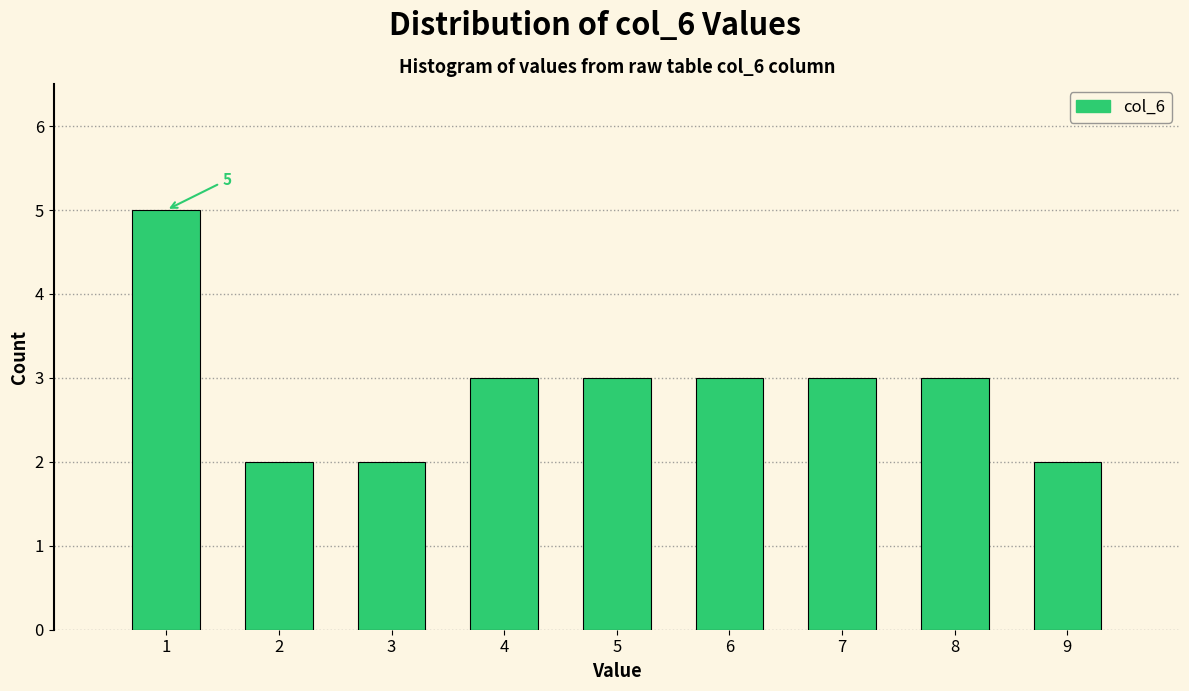

Which range on the x-axis has the tallest bar?

0.5 to 1.5